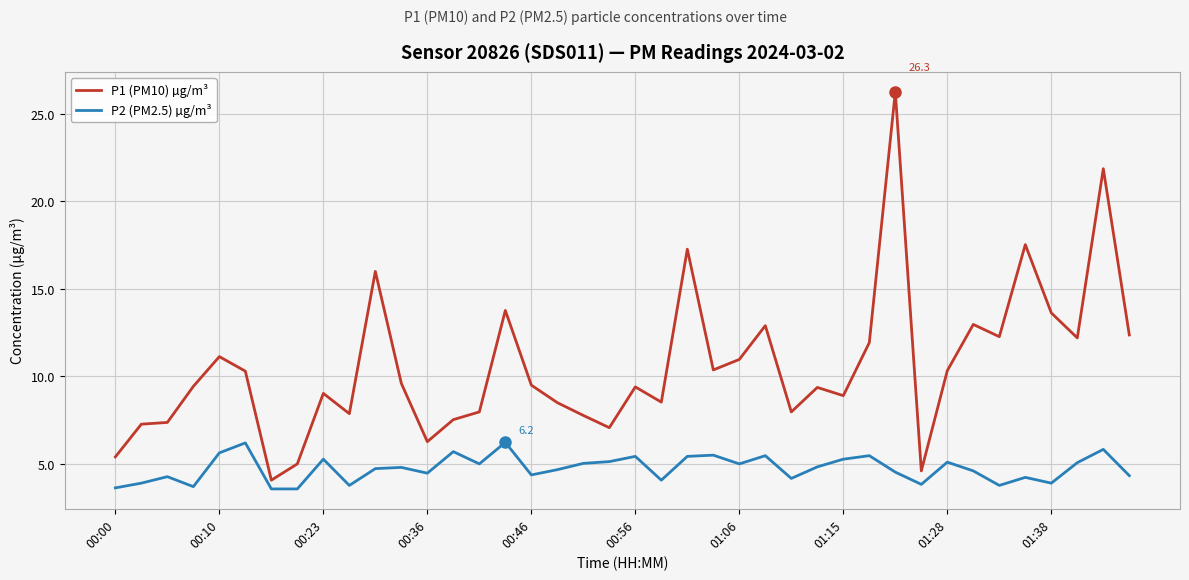

True or false: P2 (PM2.5) µg/m³ and P1 (PM10) µg/m³ cross at least once.

False